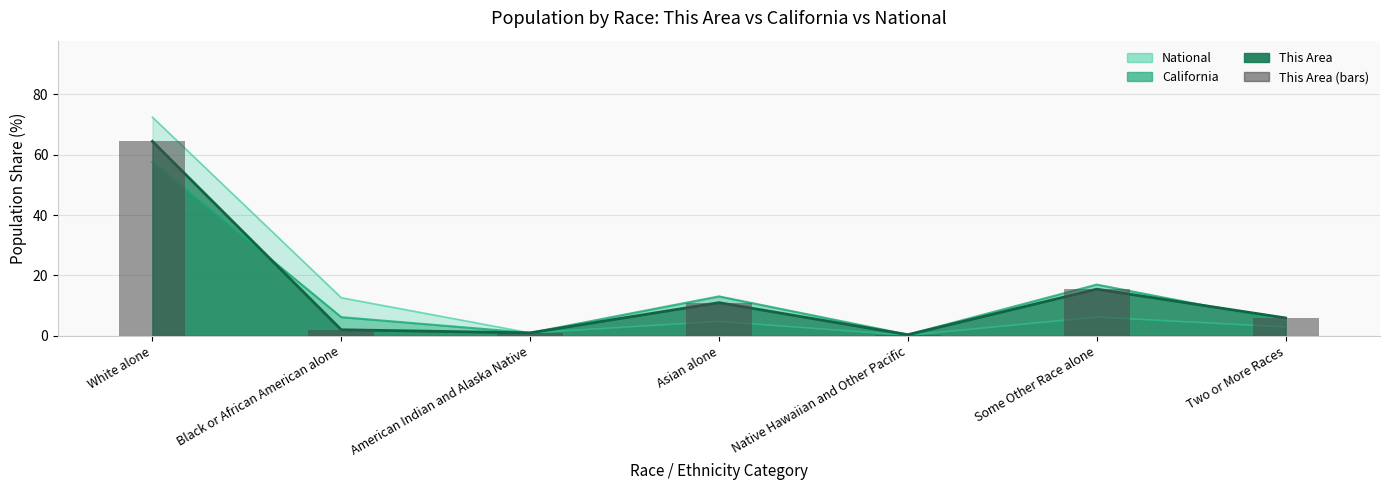

Which category has the highest value across all series?

White alone